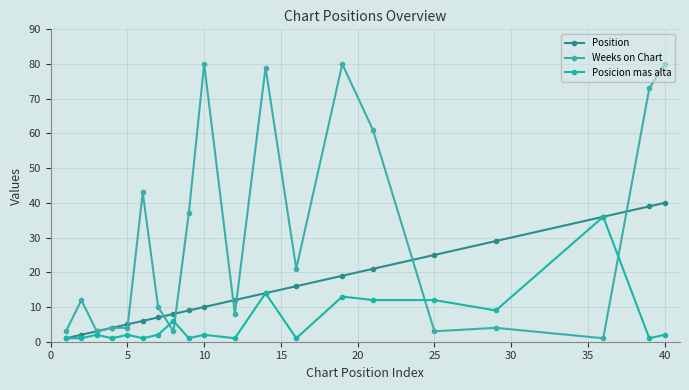

Is this an area chart (filled region under the line)?

No